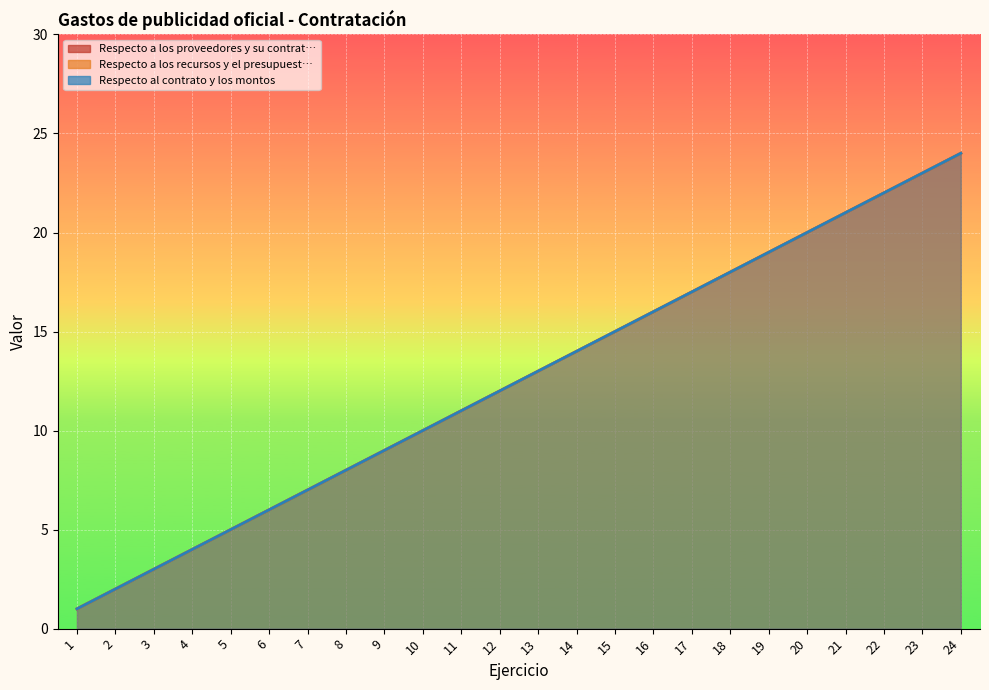

True or false: Respecto a los recursos y el presupuest… and Respecto al contrato y los montos cross at least once.

False